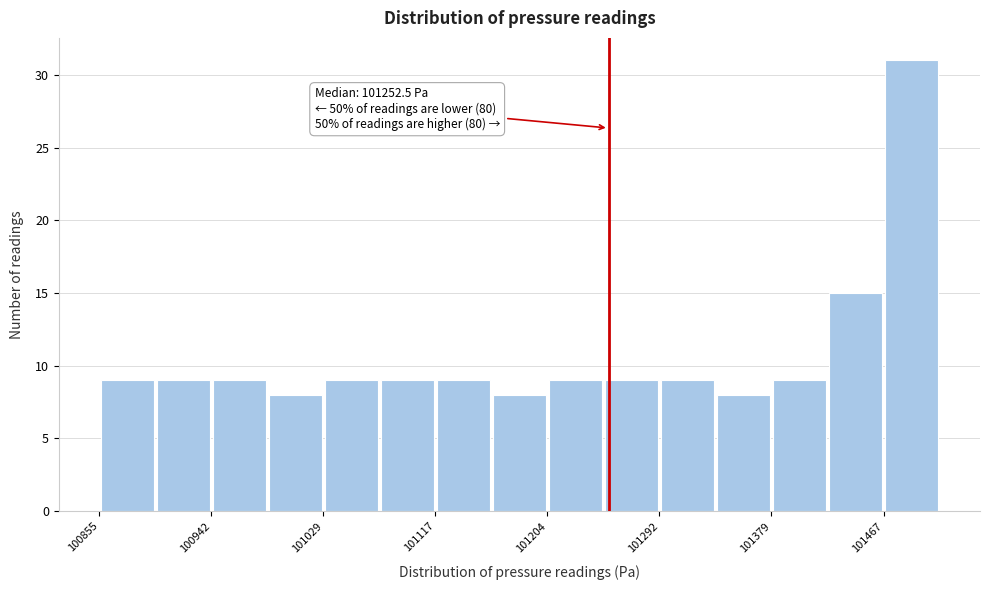

Over which range of the x-axis is the bar tallest?

101470 to 101510